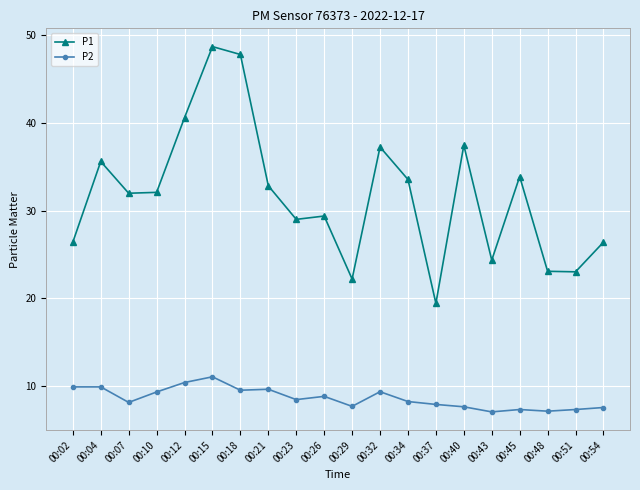

What is the average value of the P2 series?

8.6